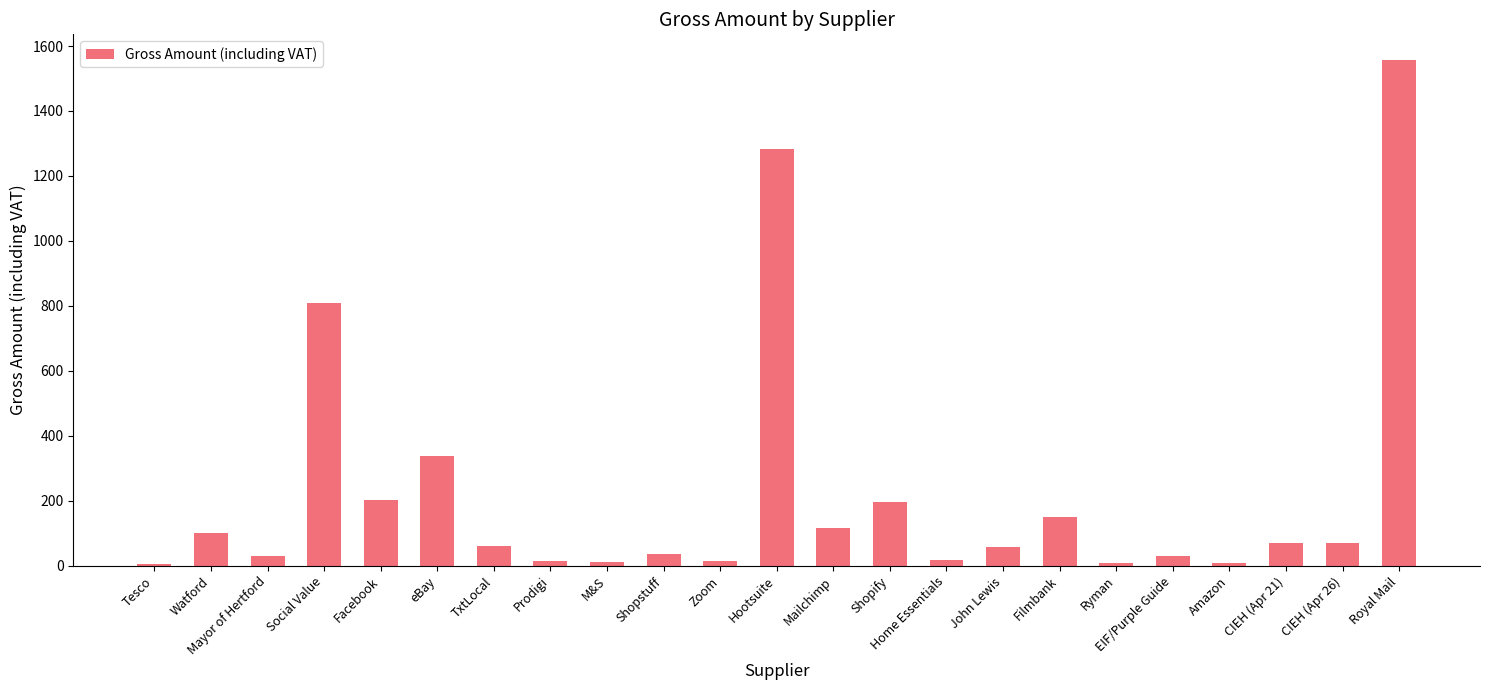

The value at Social Value is 810.0. True or false?

True